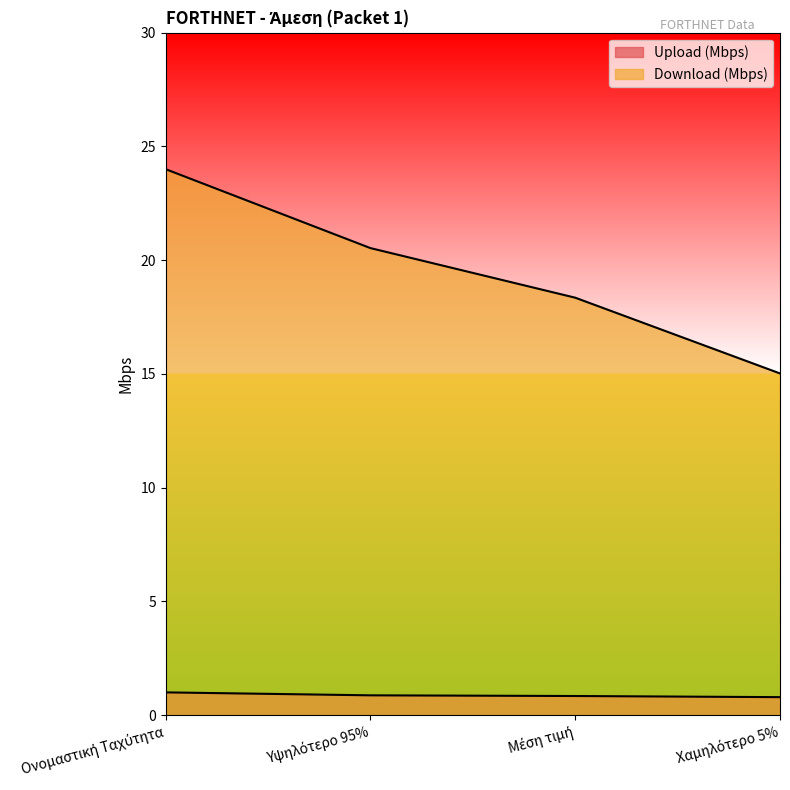

Count the Upload (Mbps) values in the range 0 to 1.

4